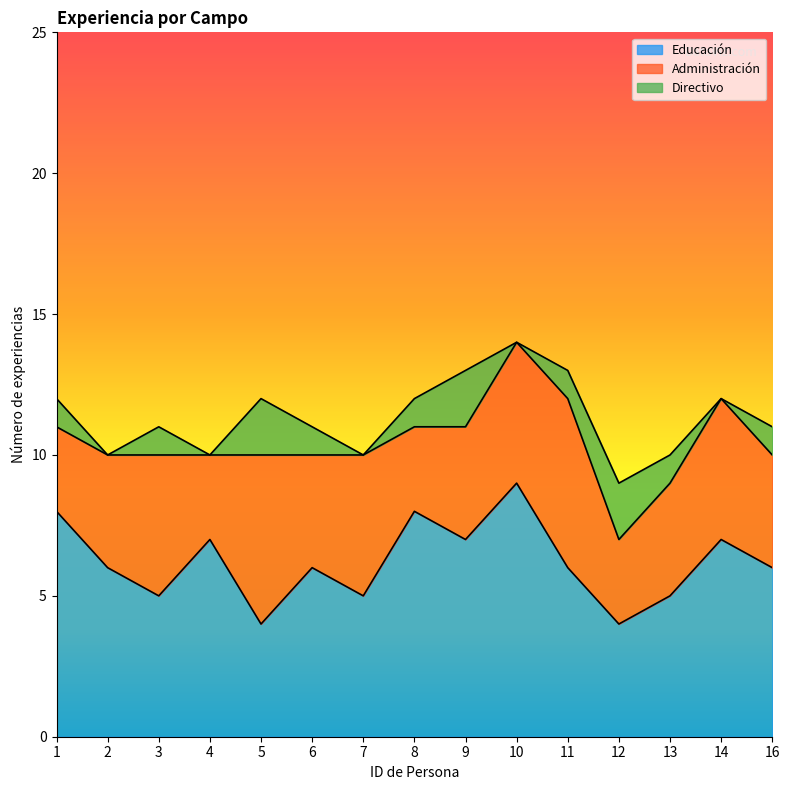

At which label does Educación reach its peak?

10